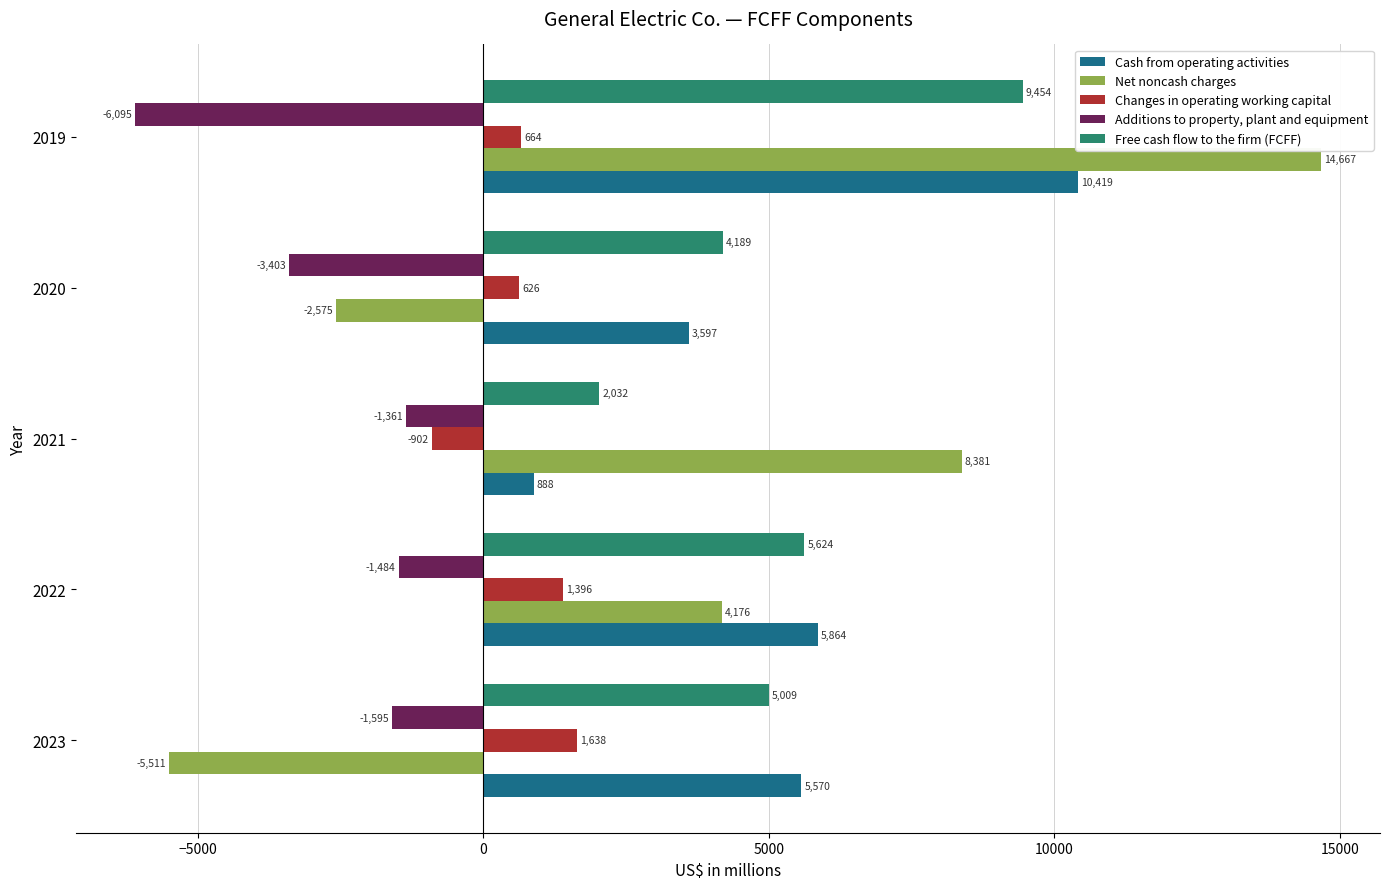

At 2023, list the series in order from smallest to largest.

Net noncash charges, Additions to property, plant and equipment, Changes in operating working capital, Free cash flow to the firm (FCFF), Cash from operating activities